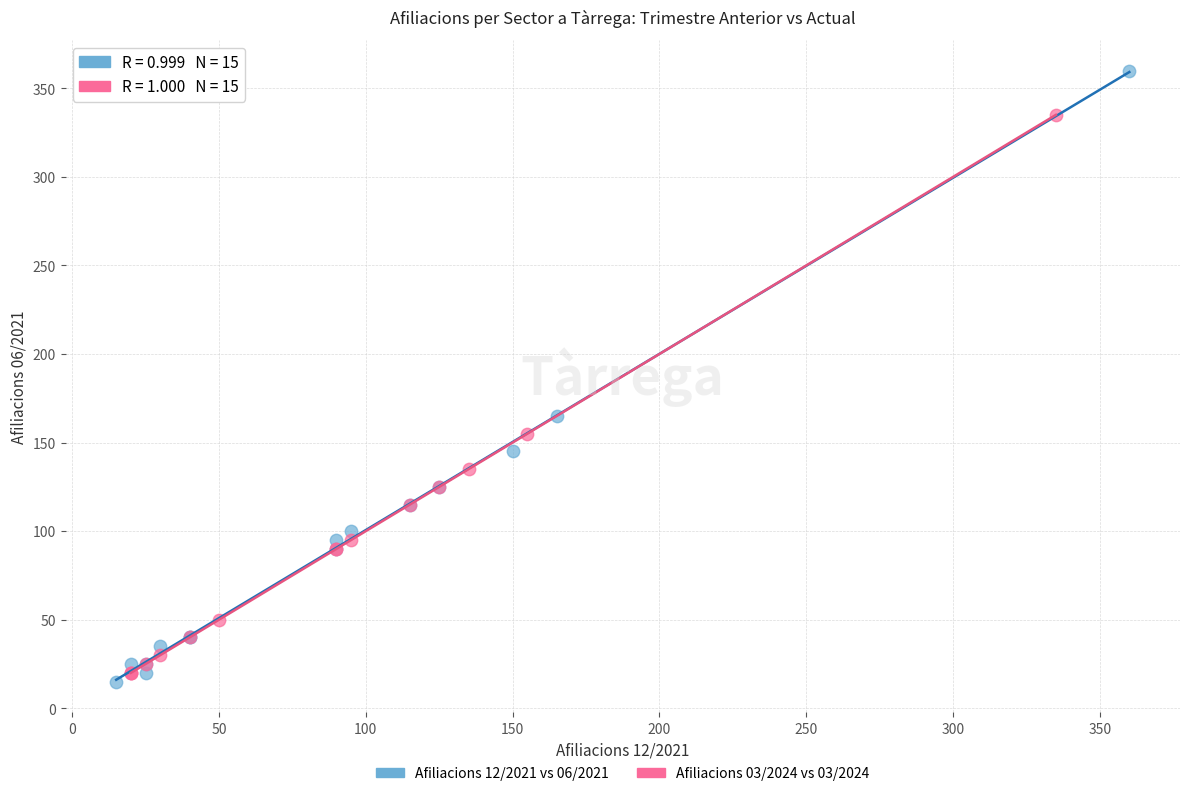

What are all the series names shown in the legend?

Afiliacions 12/2021 vs 06/2021, Afiliacions 03/2024 vs 03/2024